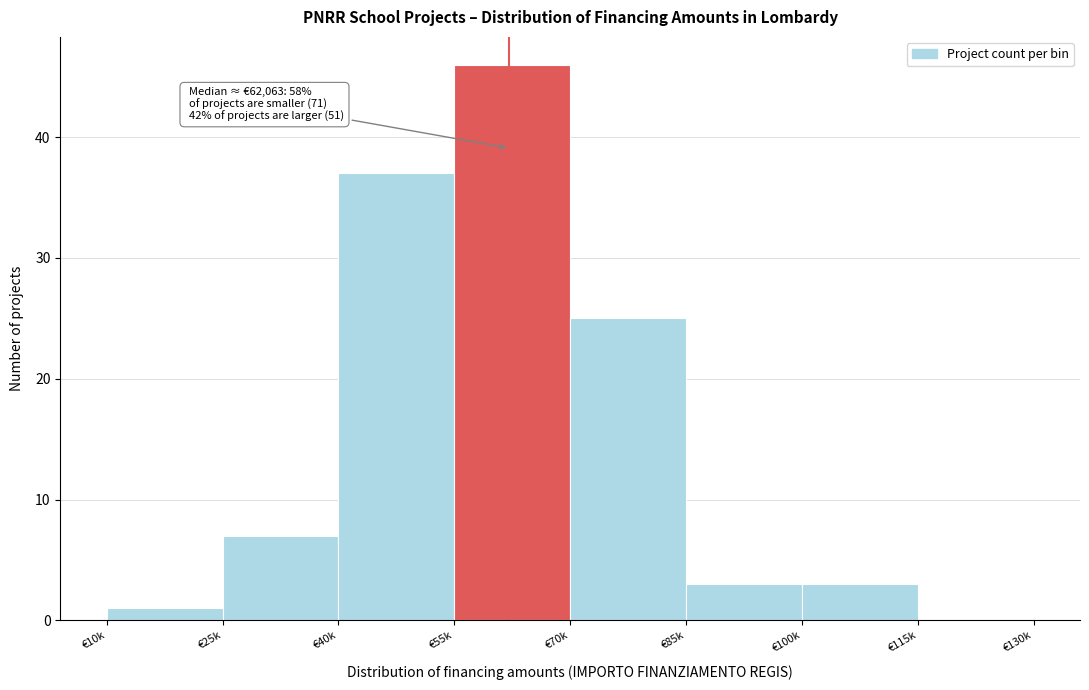

Reading left to right, extract all data points from this chart.

€10k=1	€25k=7	€40k=37	€55k=46	€70k=25	€85k=3	€100k=3	€115k=0